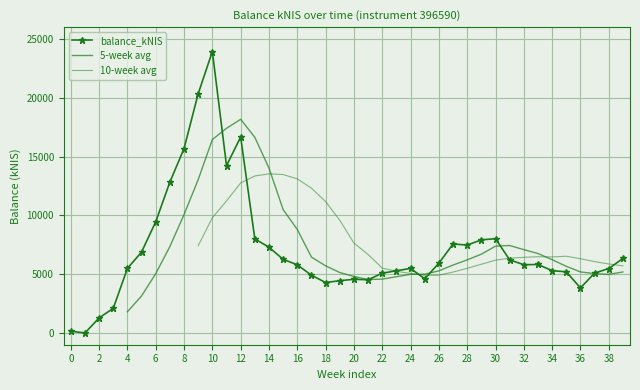

The value of balance_kNIS at 28 is 12486.1. True or false?

False